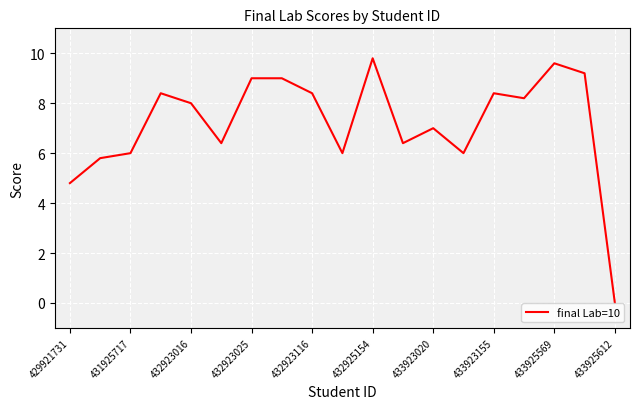

What is the difference between the maximum and minimum values?

9.8